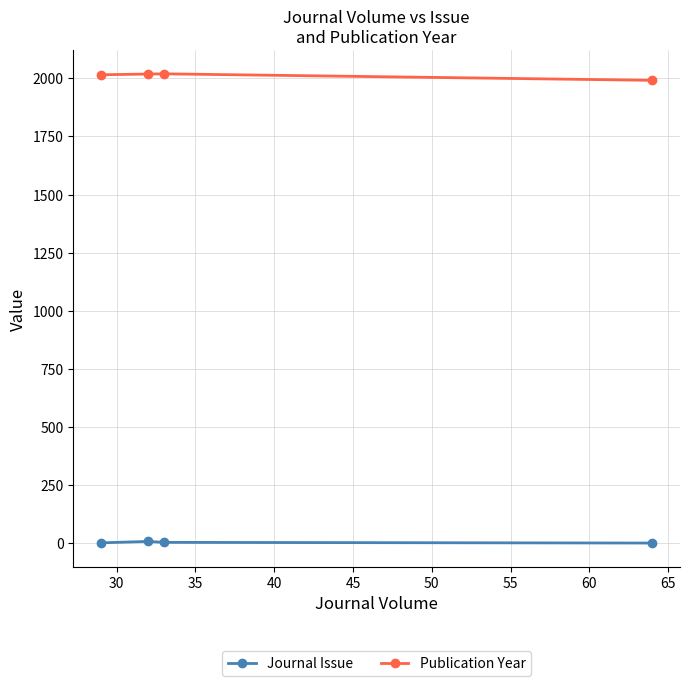

True or false: Publication Year and Journal Issue cross at least once.

False